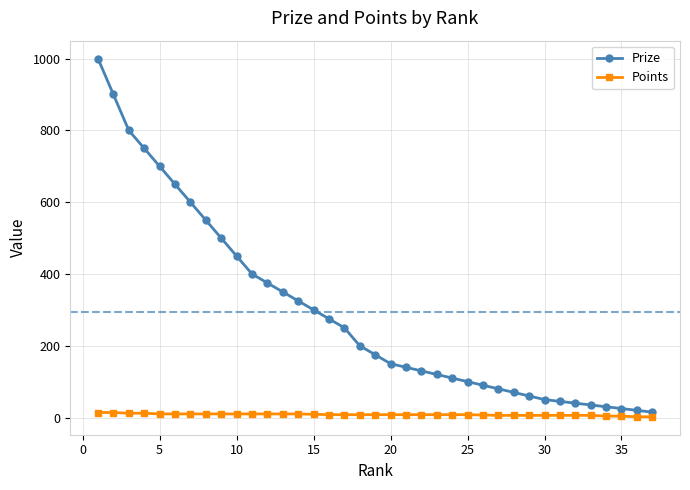

How many lines are shown in the chart?

2